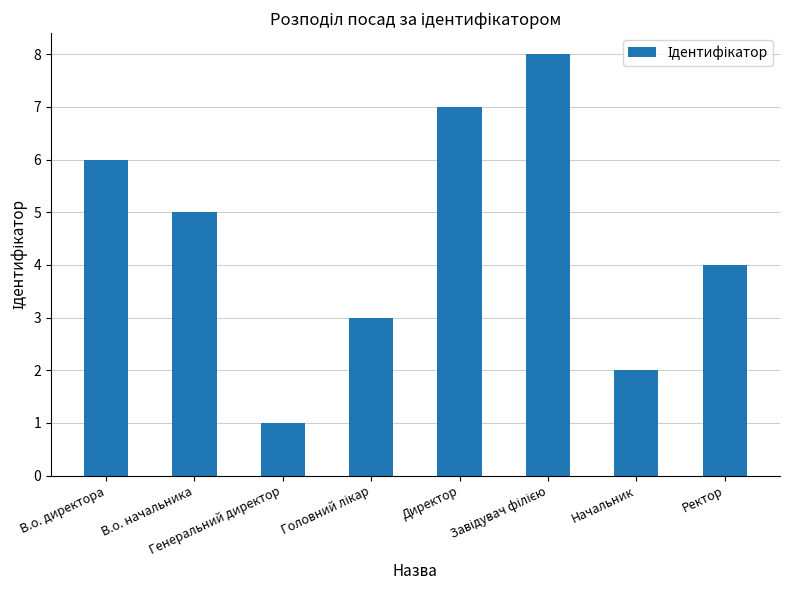

What is the label of the 7th bar from the left?

Начальник